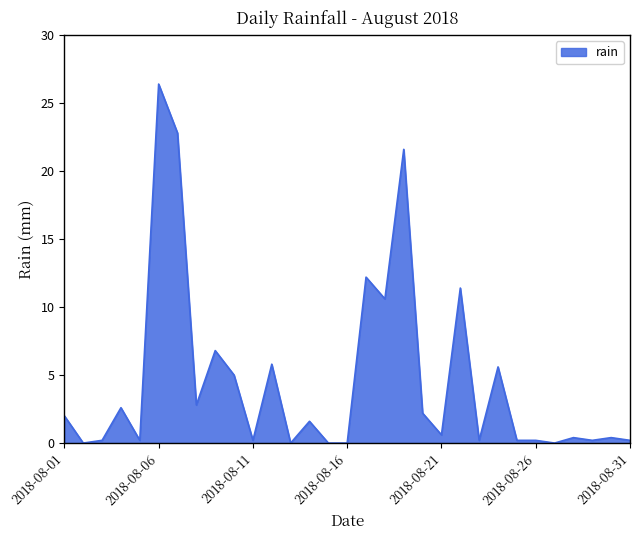

What is the difference between the second highest and minimum values?

22.8